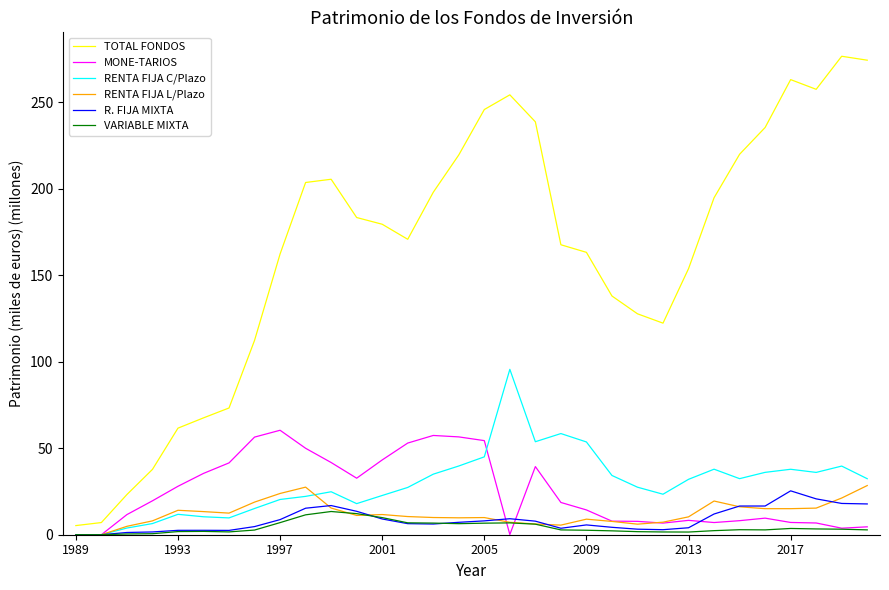

Which series has the largest total across all categories?

TOTAL FONDOS